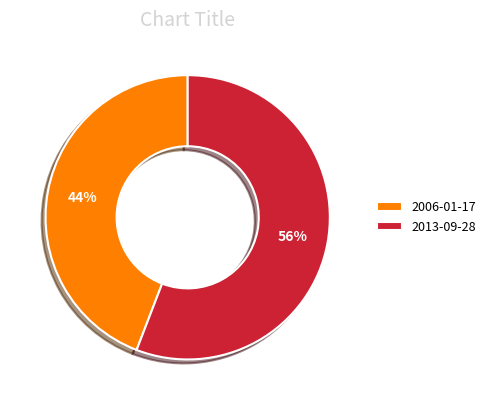

Combined, do 2013-09-28 and 2006-01-17 account for over 50%?

Yes